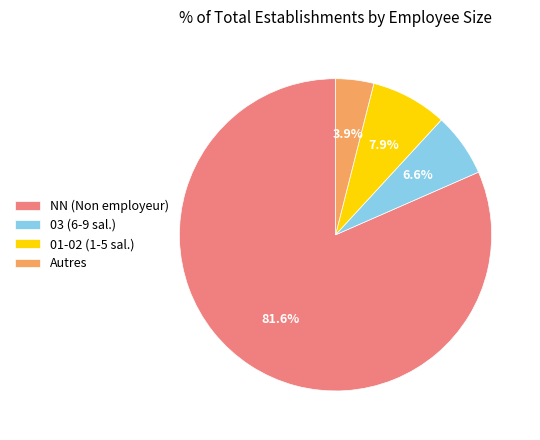

What percentage is NOT represented by Autres?

96.1%